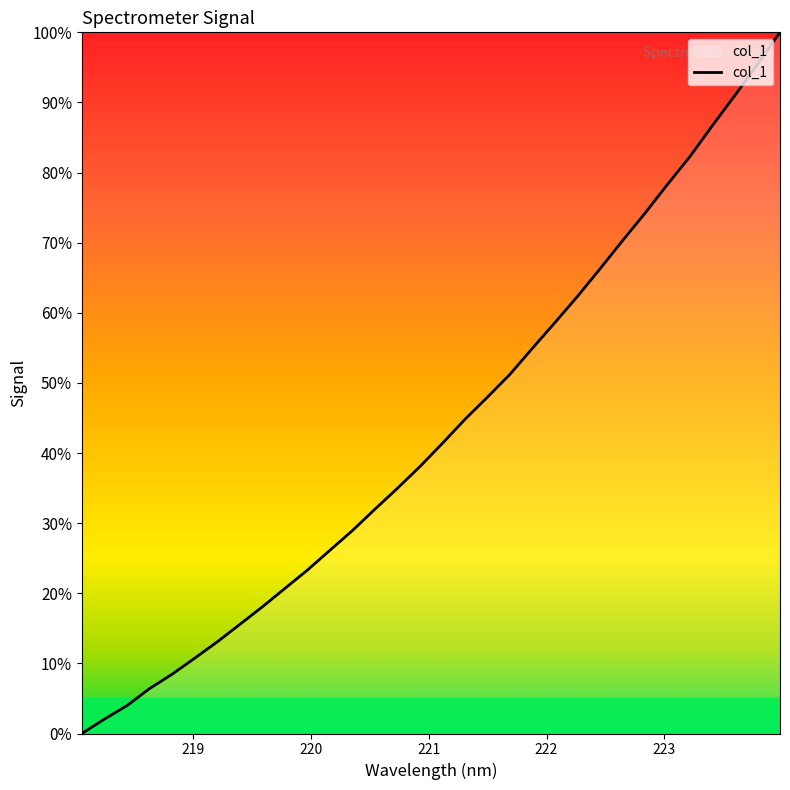

True or false: there are more than 2 points higher than both neighbors.

False